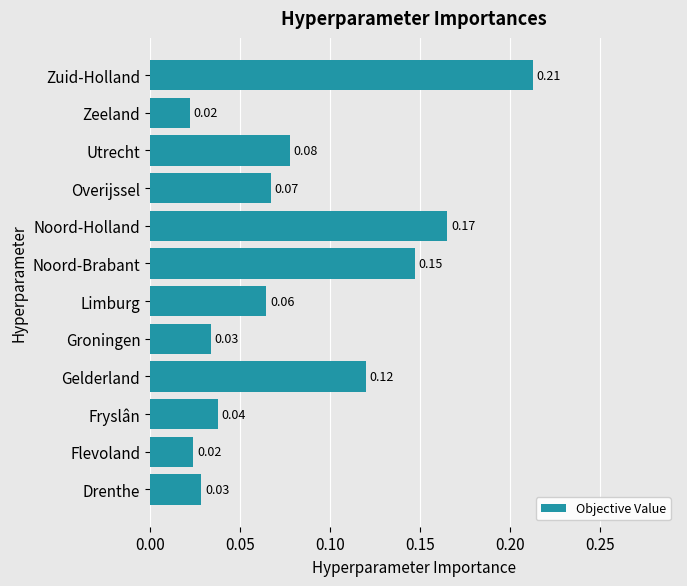

What is the sum of all values?

1.0